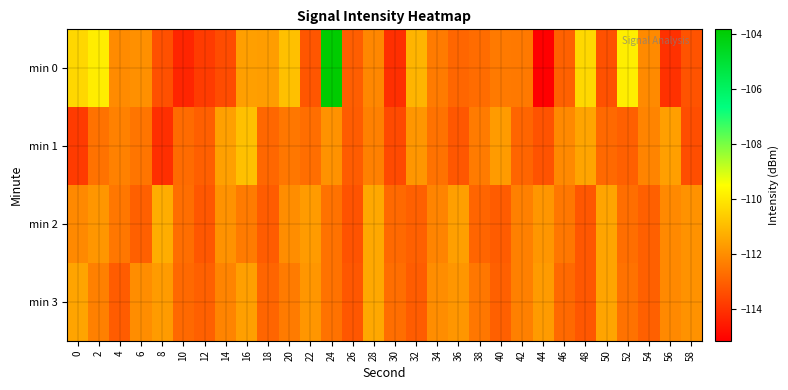

At 20, list the series in order from smallest to largest.

min 1, min 3, min 2, min 0